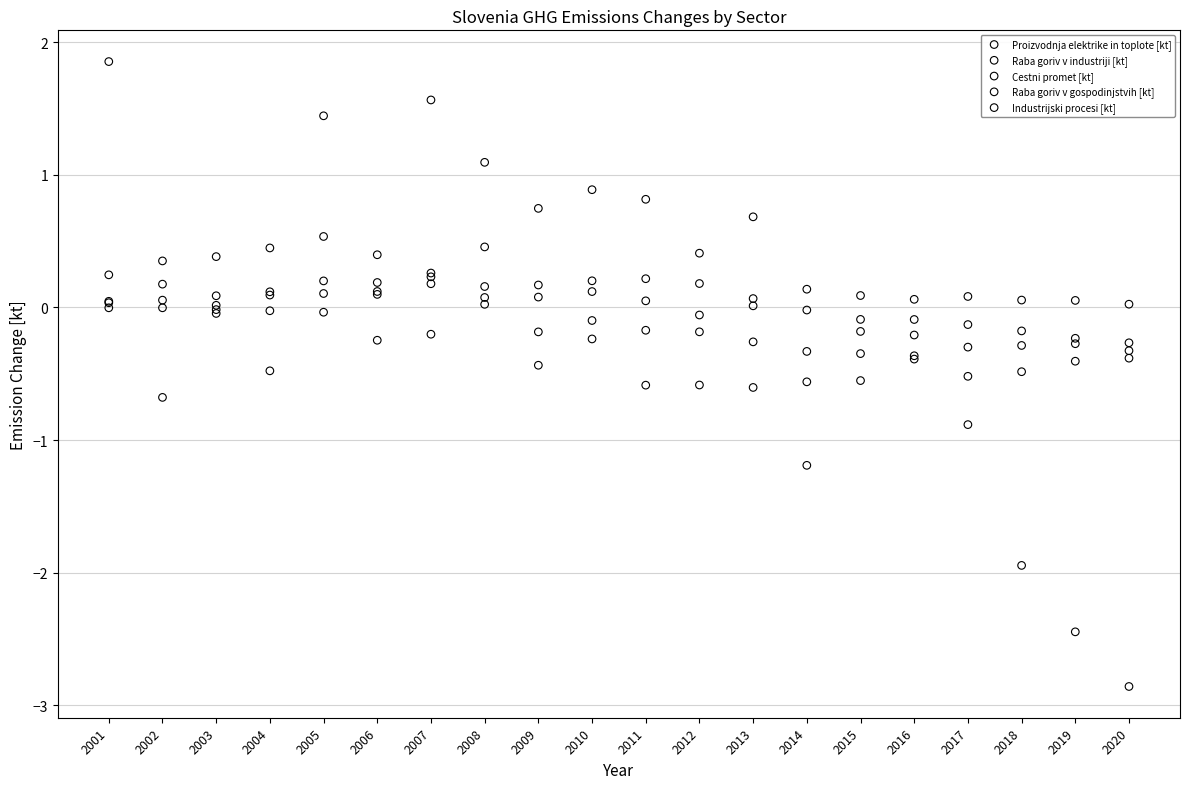

Which series reaches the maximum Y coordinate?

Raba goriv v gospodinjstvih [kt]